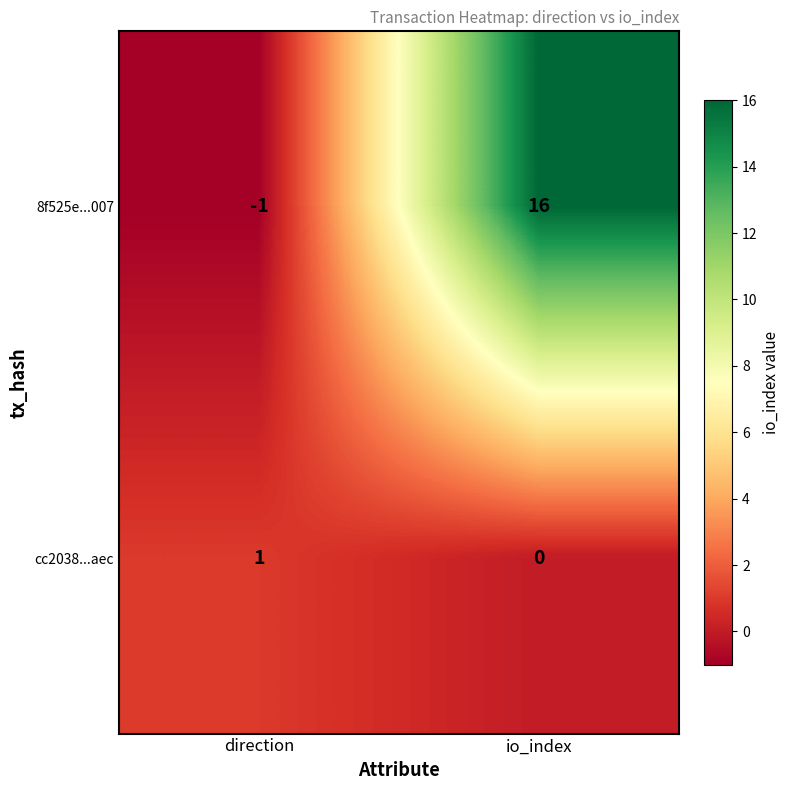

Count the number of data series in this chart.

2